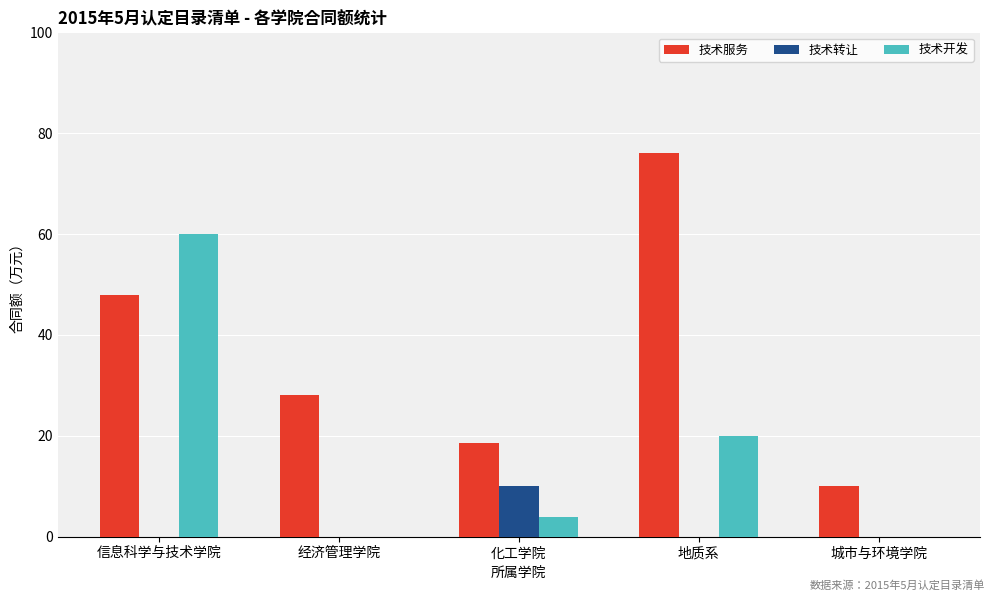

How many groups of bars are there?

5